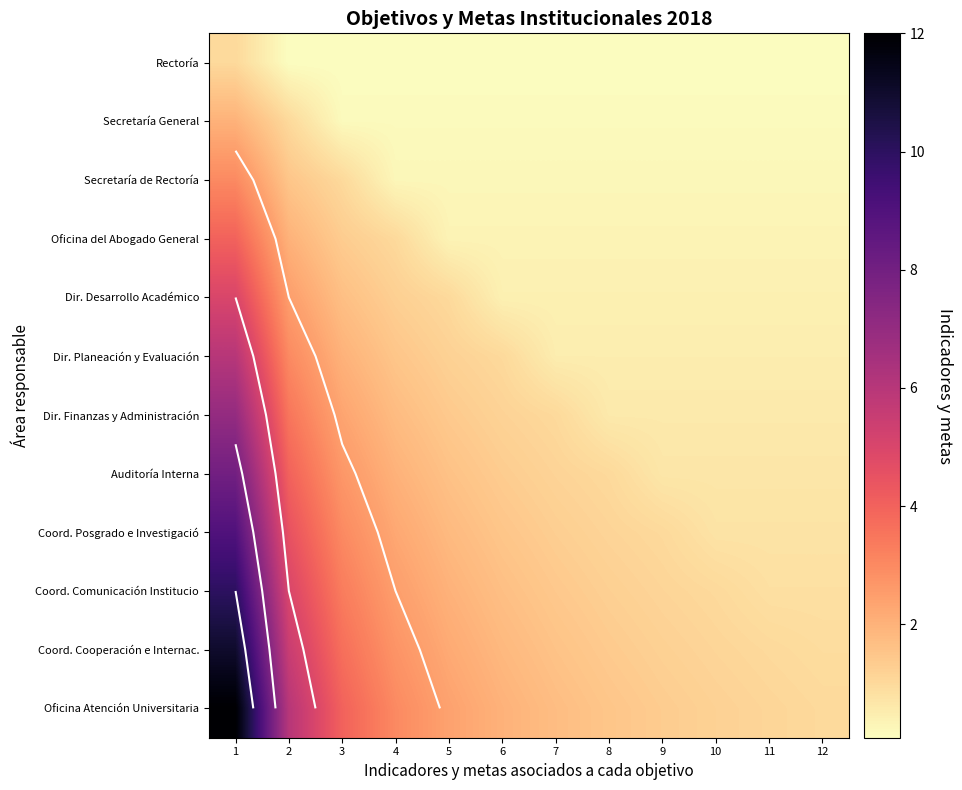

Which series has the largest total across all categories?

Oficina Atención Universitaria